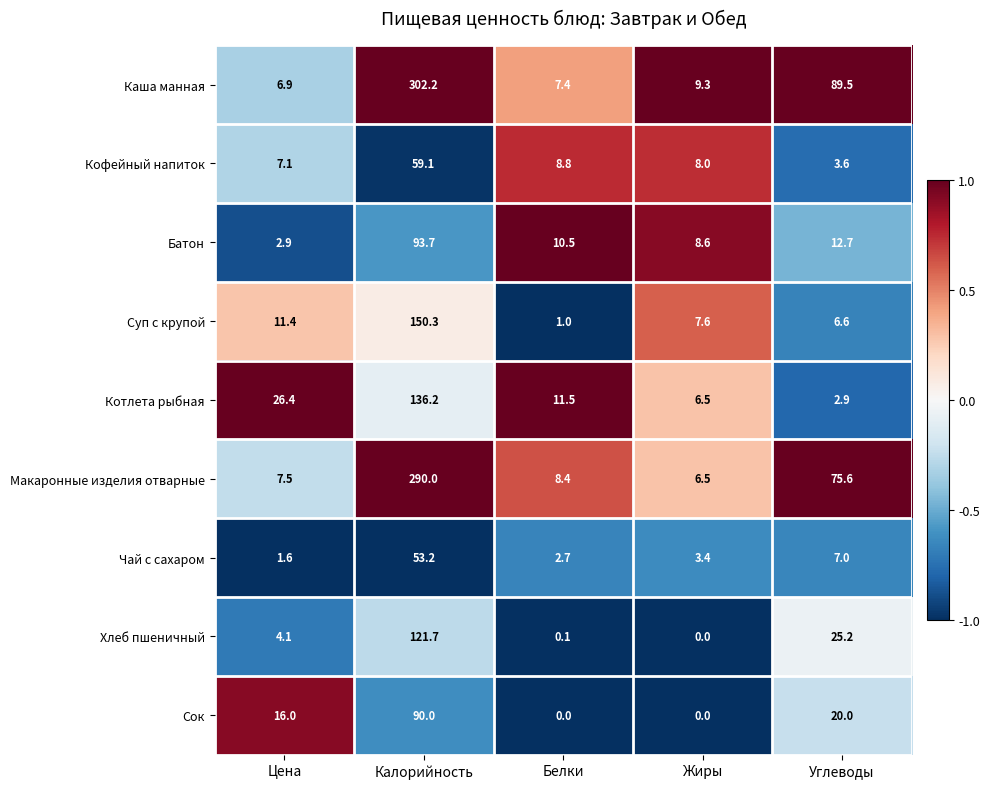

What is the difference between the highest and lowest values at Жиры?

9.3